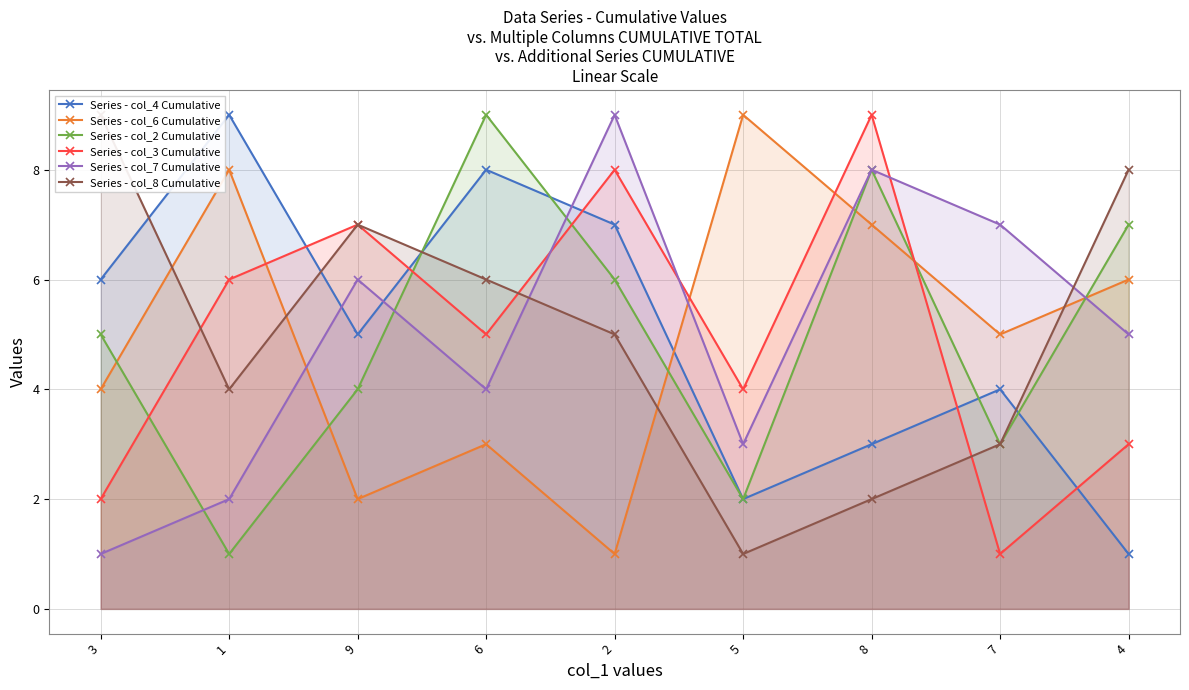

How many lines are shown in the chart?

6